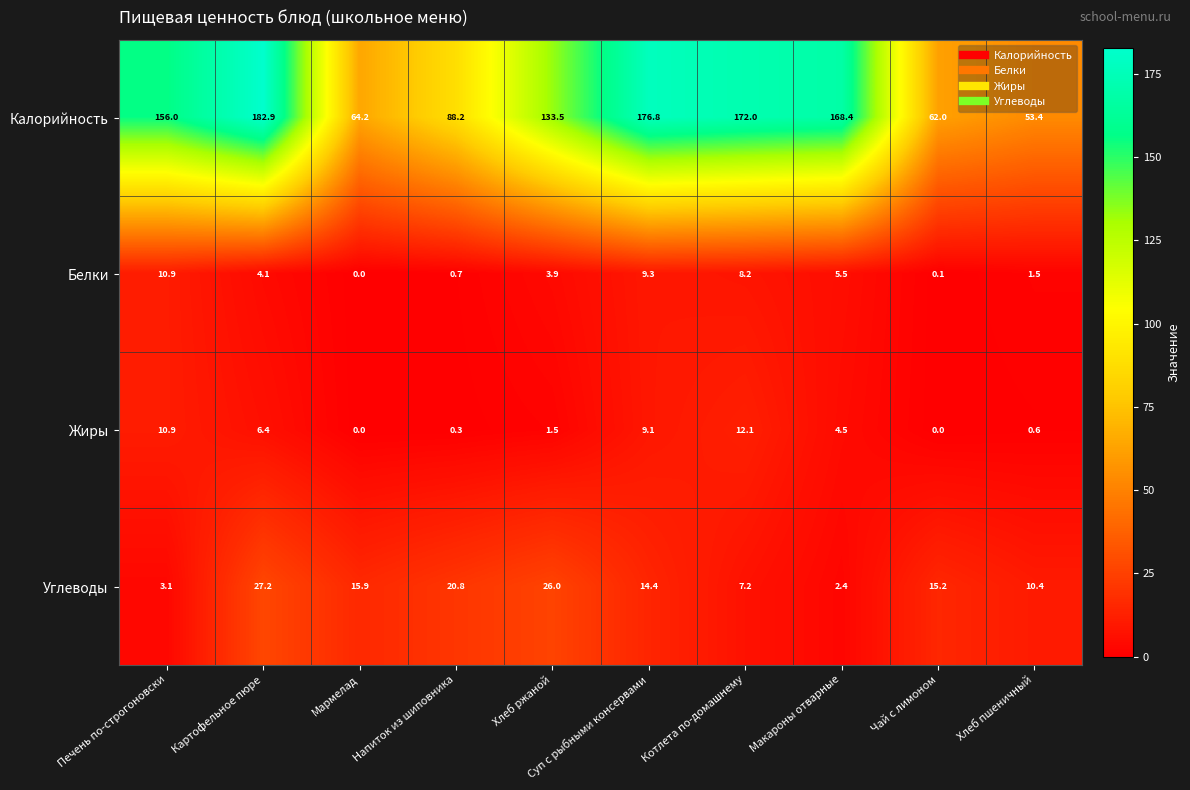

How many values in the Жиры series exceed 4?

5